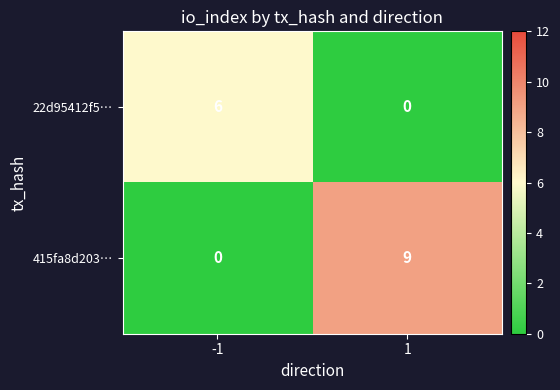

Which series has the largest total across all categories?

415fa8d203…